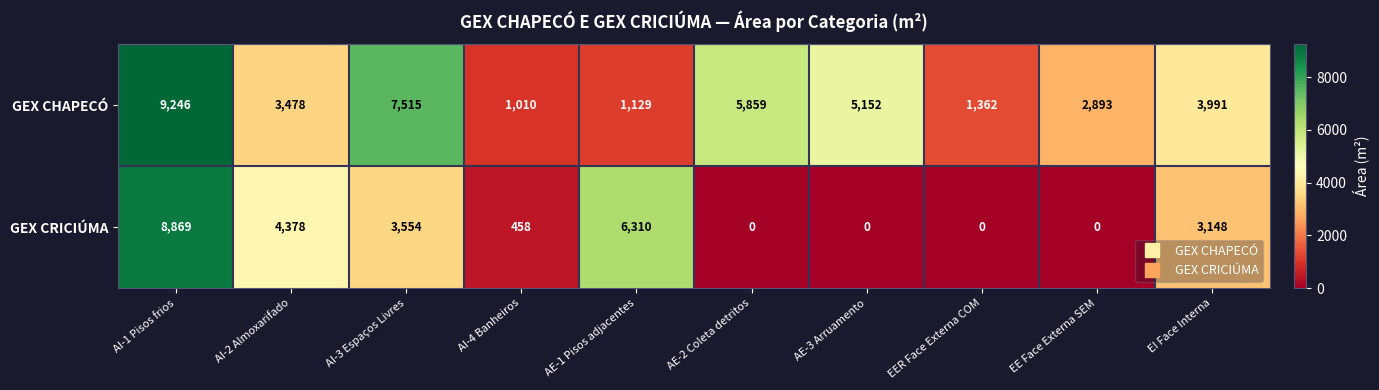

True or false: GEX CHAPECÓ has a value of 1129 at AE-1 Pisos adjacentes.

True